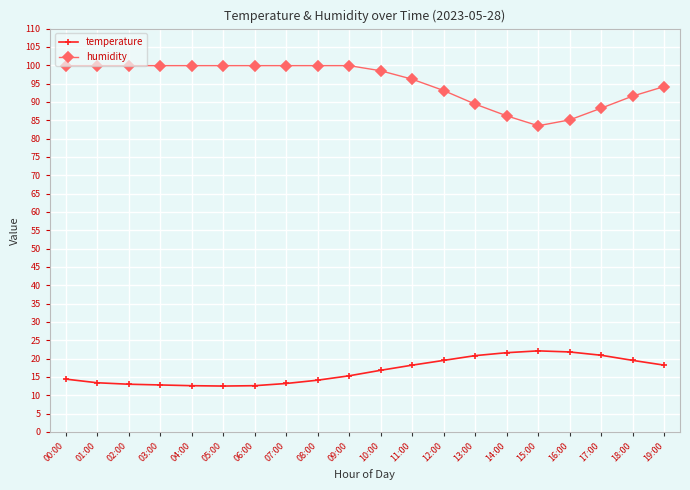

What is the difference between the maximum and second lowest values in the temperature series?

9.5